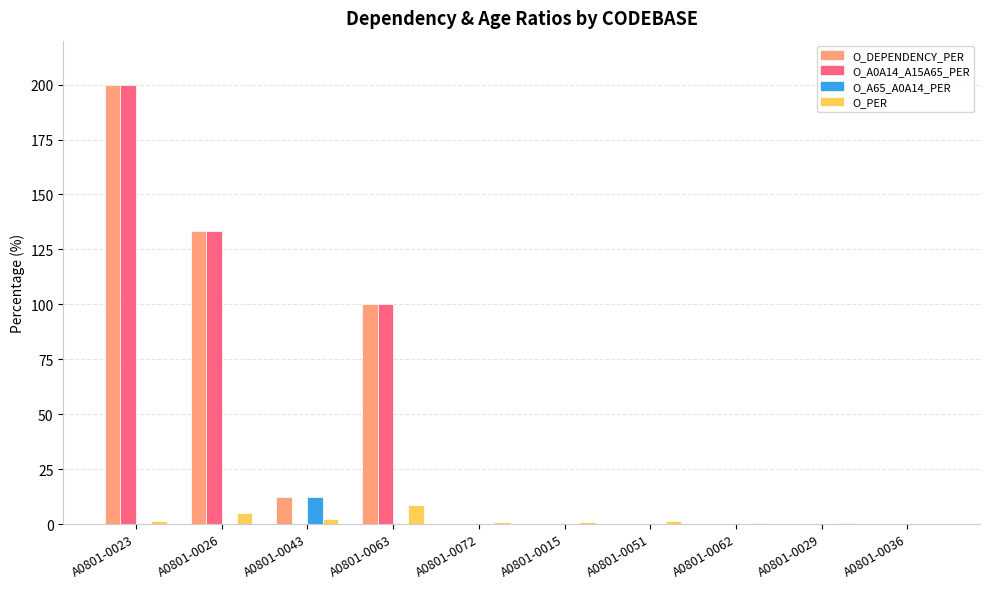

Are the bars horizontal?

No